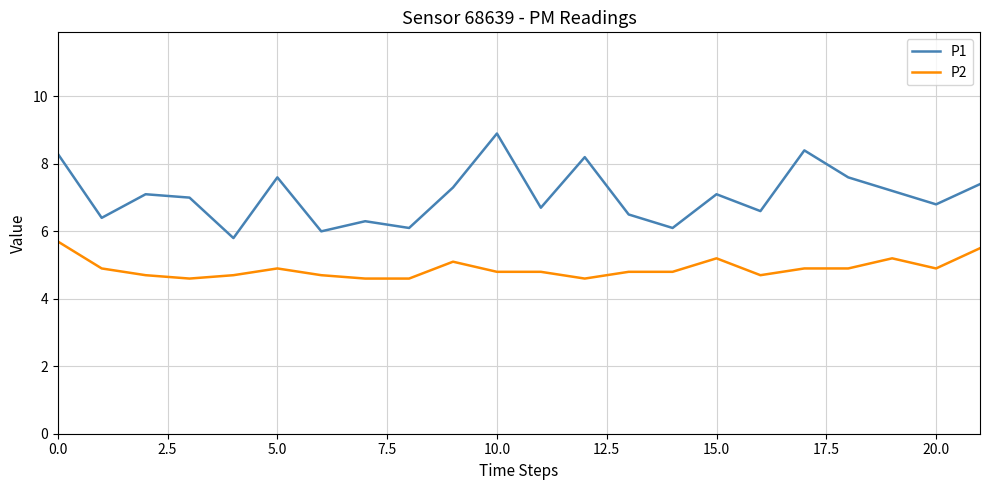

List the series in order of their overall mean, lowest first.

P2, P1